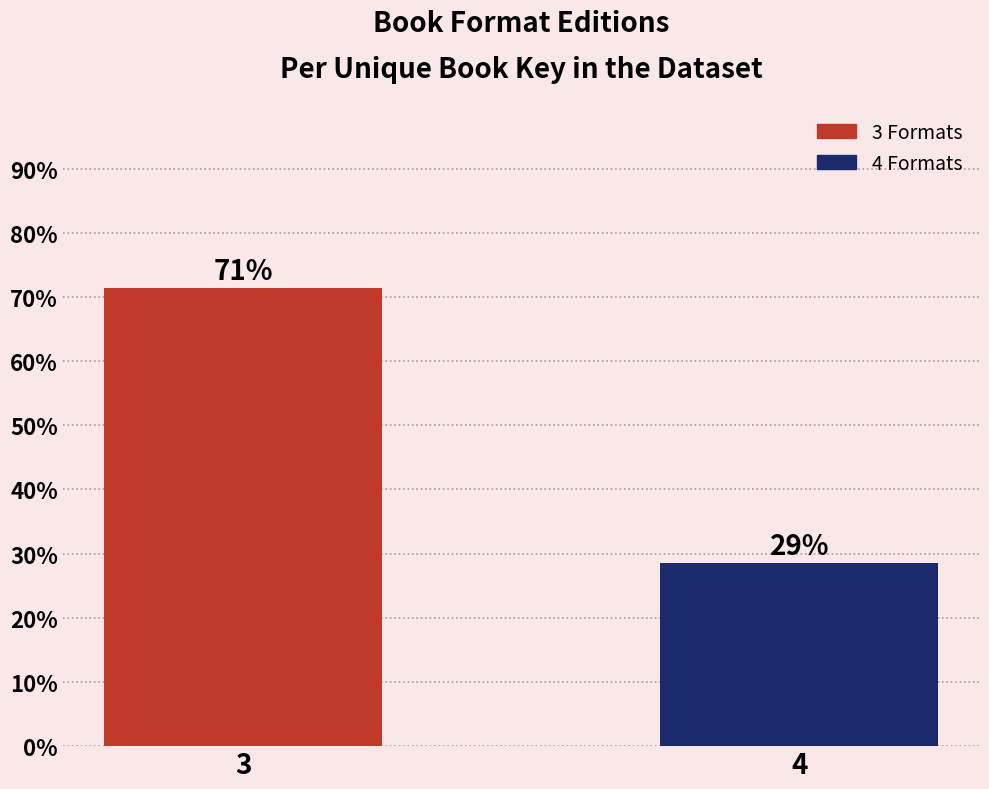

Does the chart contain any negative values?

No